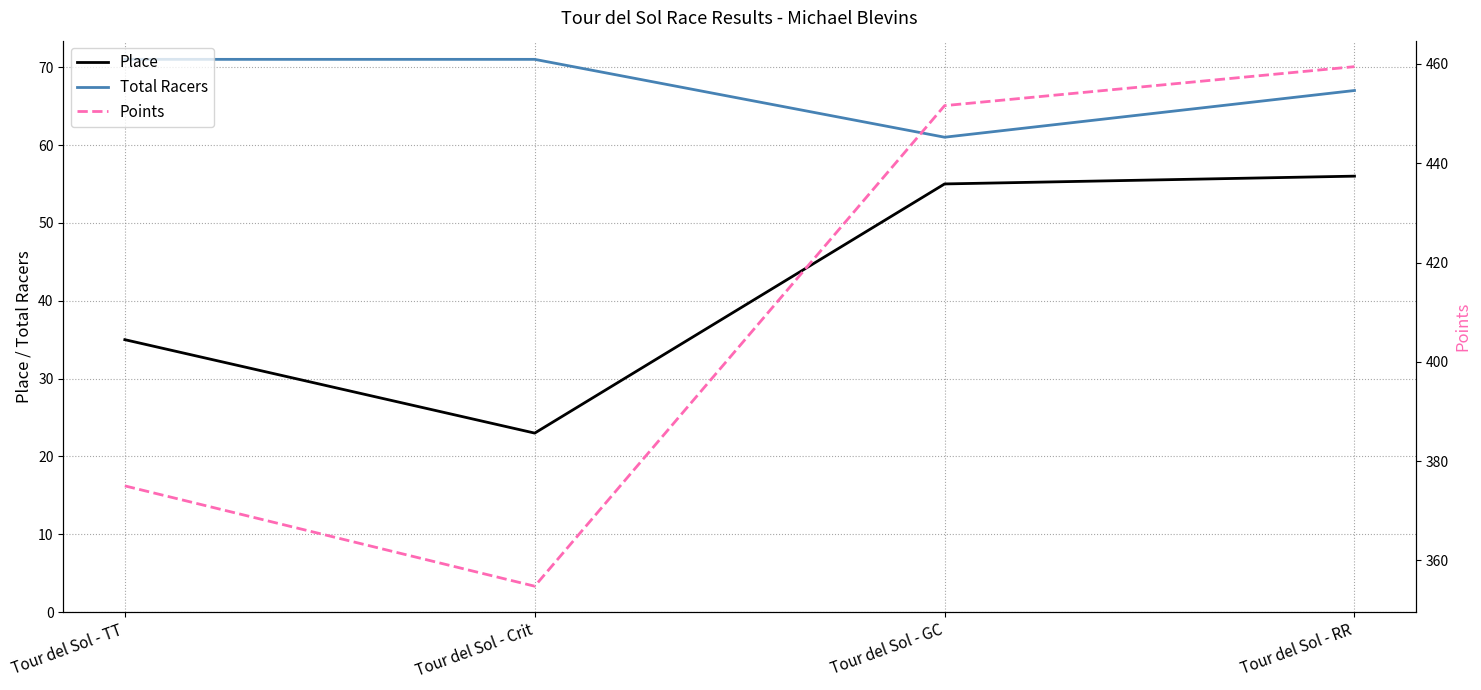

How many data points in Total Racers are less than 71?

2